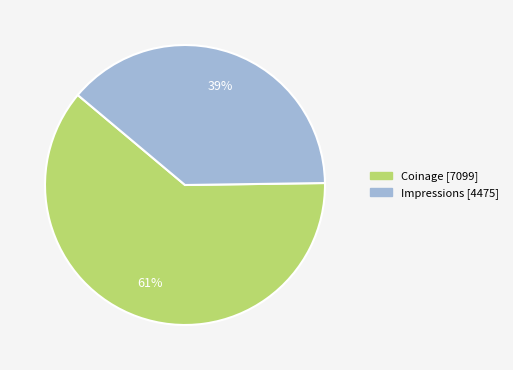

To the nearest percent, what portion does Impressions represent?

39%